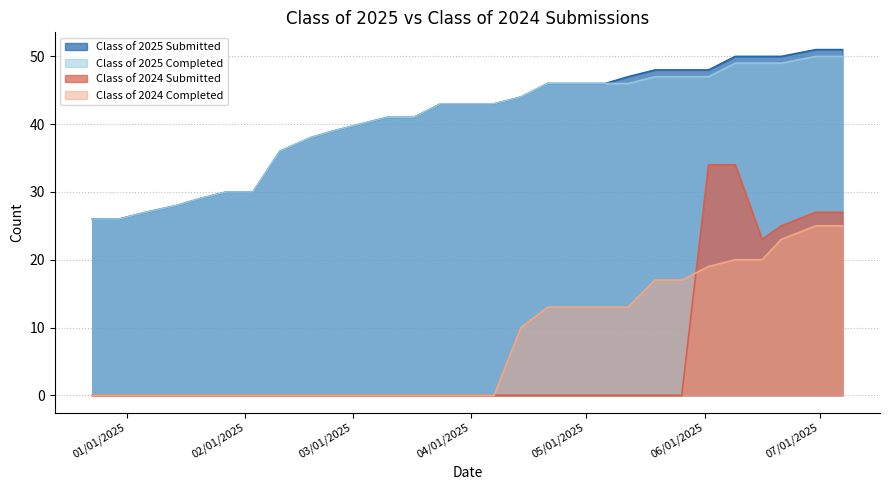

Reading left to right, transcribe all the data shown in this chart.

Class of 2025 Submitted: 26	26	27	28	29	30	30	36	38	39	40	41	41	43	43	43	44	46	46	46	47	48	48	48	50	50	50	51	51
Class of 2025 Completed: 26	26	27	28	29	30	30	36	38	39	40	41	41	43	43	43	44	46	46	46	46	47	47	47	49	49	49	50	50
Class of 2024 Submitted: 0	0	0	0	0	0	0	0	0	0	0	0	0	0	0	0	0	0	0	0	0	0	0	34	34	23	25	27	27
Class of 2024 Completed: 0	0	0	0	0	0	0	0	0	0	0	0	0	0	0	0	10	13	13	13	13	17	17	19	20	20	23	25	25